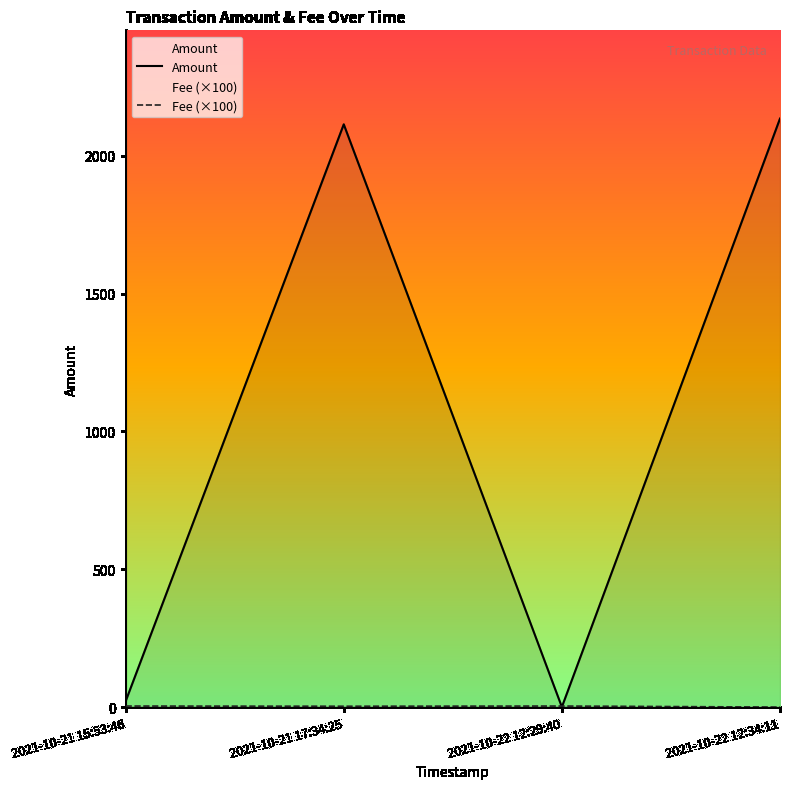

Reading left to right, transcribe all the data shown in this chart.

Amount: 2021-10-21 15:53:46=21.1	2021-10-21 17:34:25=2114.1	2021-10-22 12:29:40=0.2	2021-10-22 12:34:11=2134.9
Fee: 2021-10-21 15:53:46=3.7	2021-10-21 17:34:25=2.9	2021-10-22 12:29:40=3.7	2021-10-22 12:34:11=0.0